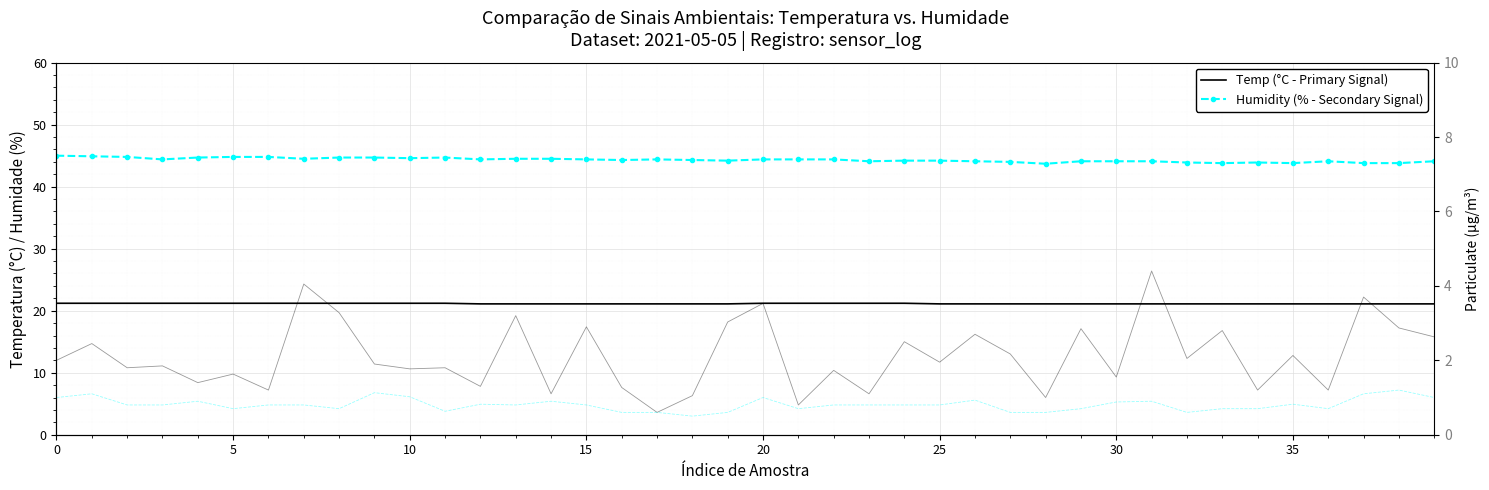

What is the maximum value shown in the chart?

45.0